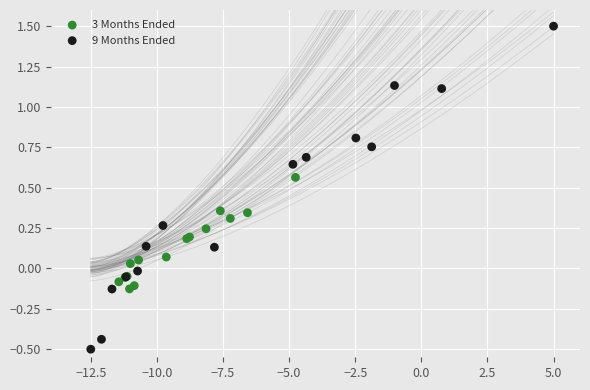

Which series reaches the minimum Y coordinate?

9 Months Ended